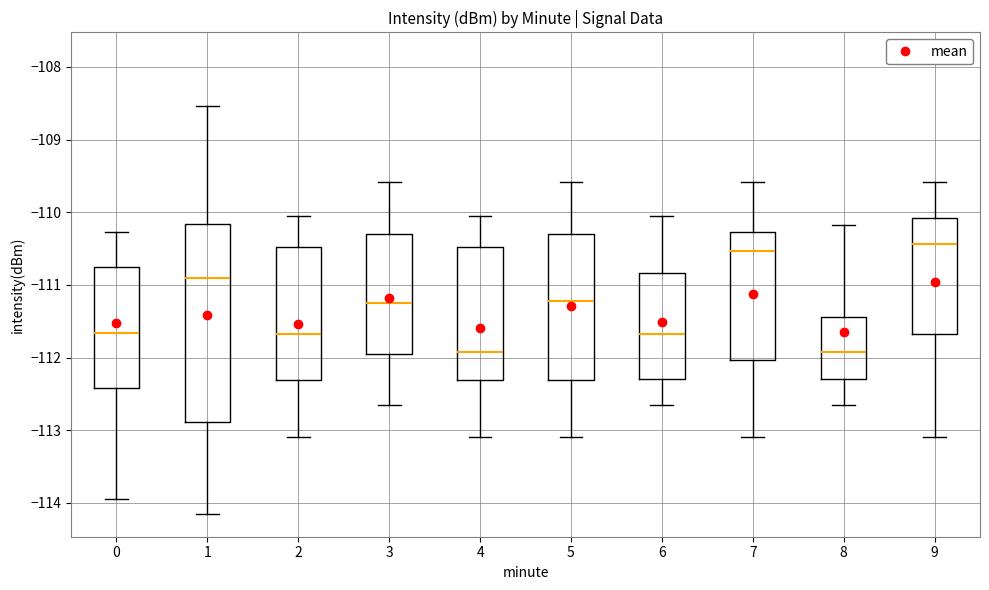

Reading left to right, transcribe this box plot: for each box, give where its median line is, the range the box spans, and where its two whiskers end, as read against the y-axis. The values are not printed on the chart, so give them approximately, as read against the axis.

0: median -111.7, box -112.4 to -110.8, whiskers -113.9 to -110.3
1: median -110.9, box -112.9 to -110.2, whiskers -114.1 to -108.5
2: median -111.7, box -112.3 to -110.5, whiskers -113.1 to -110.0
3: median -111.2, box -111.9 to -110.3, whiskers -112.6 to -109.6
4: median -111.9, box -112.3 to -110.5, whiskers -113.1 to -110.0
5: median -111.2, box -112.3 to -110.3, whiskers -113.1 to -109.6
6: median -111.7, box -112.3 to -110.8, whiskers -112.6 to -110.0
7: median -110.5, box -112.0 to -110.3, whiskers -113.1 to -109.6
8: median -111.9, box -112.3 to -111.4, whiskers -112.6 to -110.2
9: median -110.4, box -111.7 to -110.1, whiskers -113.1 to -109.6